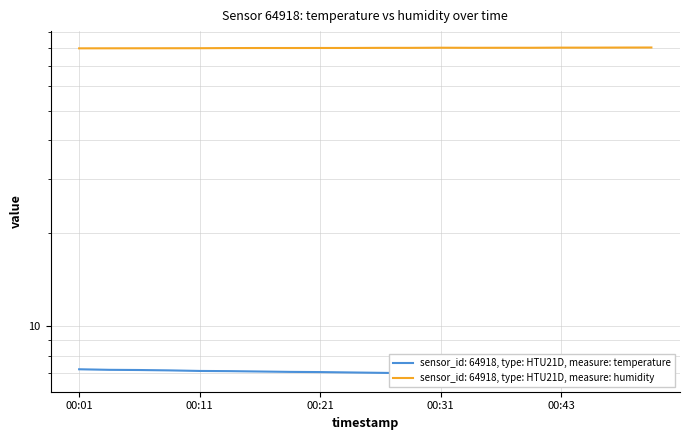

At which category is the sum across all series the highest?

00:53